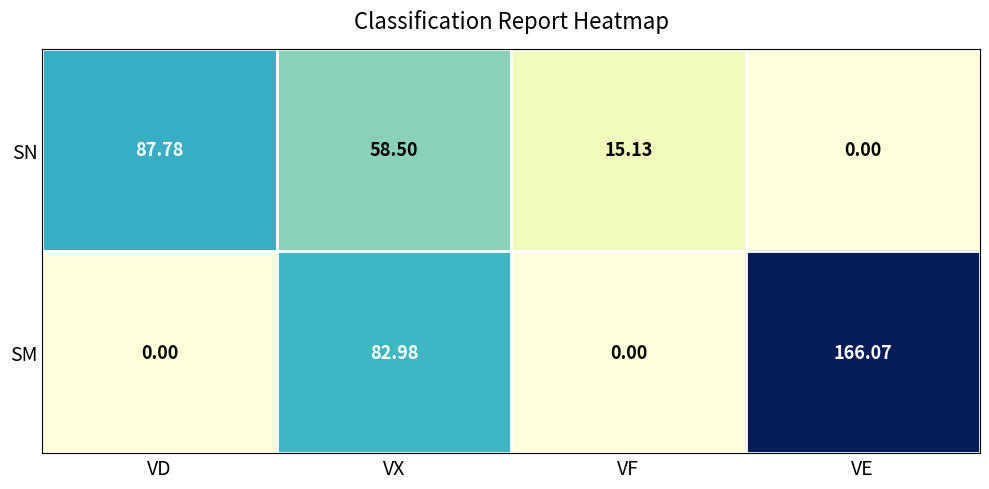

Is the value of SN at VF greater than the value of SM at VE?

No